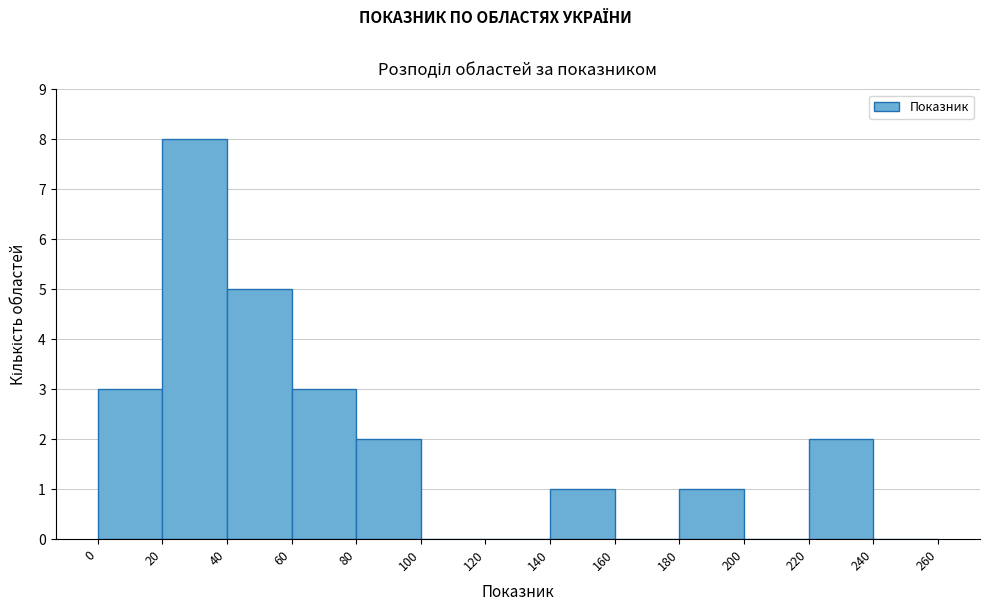

Reading left to right, list every bar in this chart as the range it spans on the x-axis followed by its height. The values are not printed on the chart, so give them approximately, as read against the axis.

0 to 20: 3
20 to 40: 8
40 to 60: 5
60 to 80: 3
80 to 100: 2
100 to 120: 0
120 to 140: 0
140 to 160: 1
160 to 180: 0
180 to 200: 1
200 to 220: 0
220 to 240: 2
240 to 260: 0